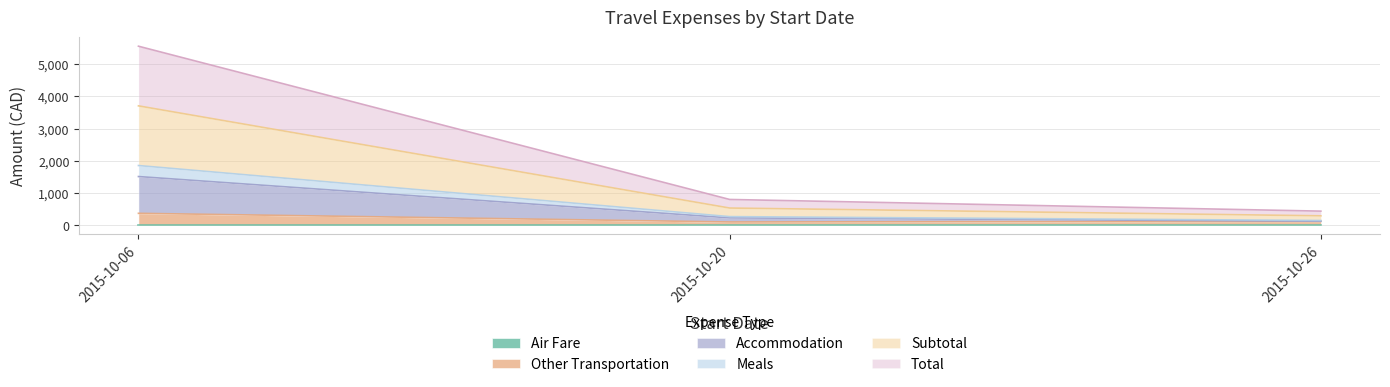

What is the minimum value for Total?

291.1